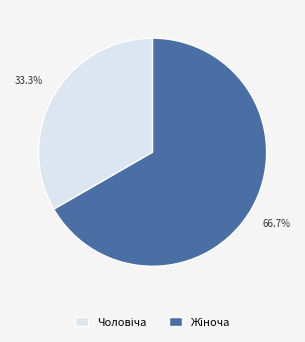

Does any single category account for the majority?

Yes